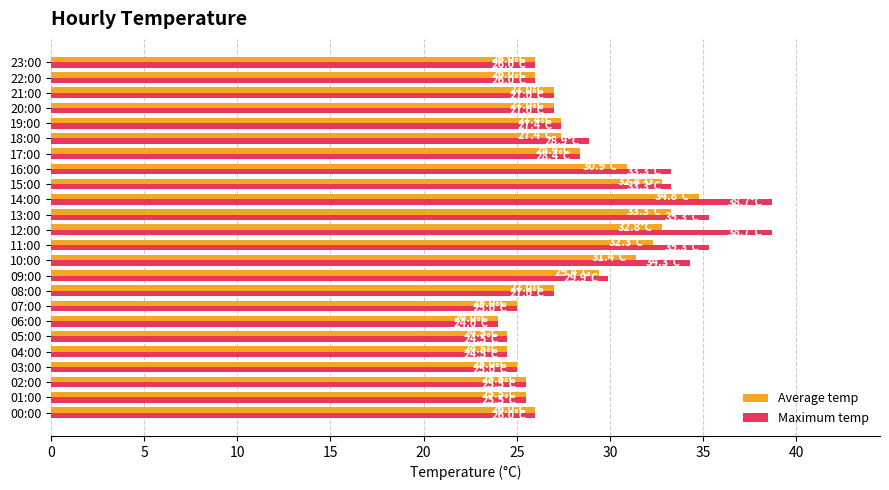

What is the average value of the Average temp series?

28.1